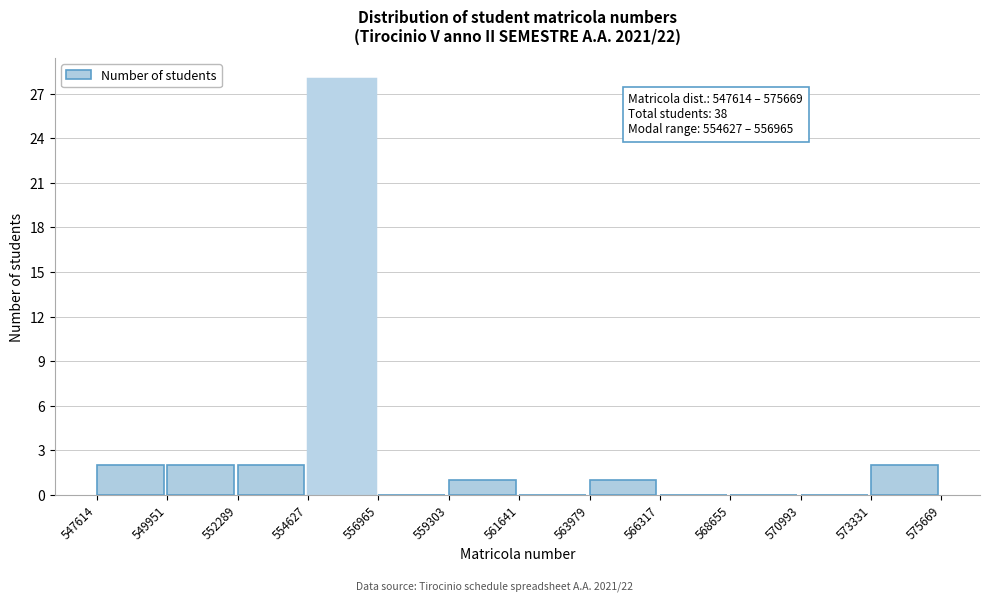

Which range on the x-axis has the tallest bar?

554627 to 556965